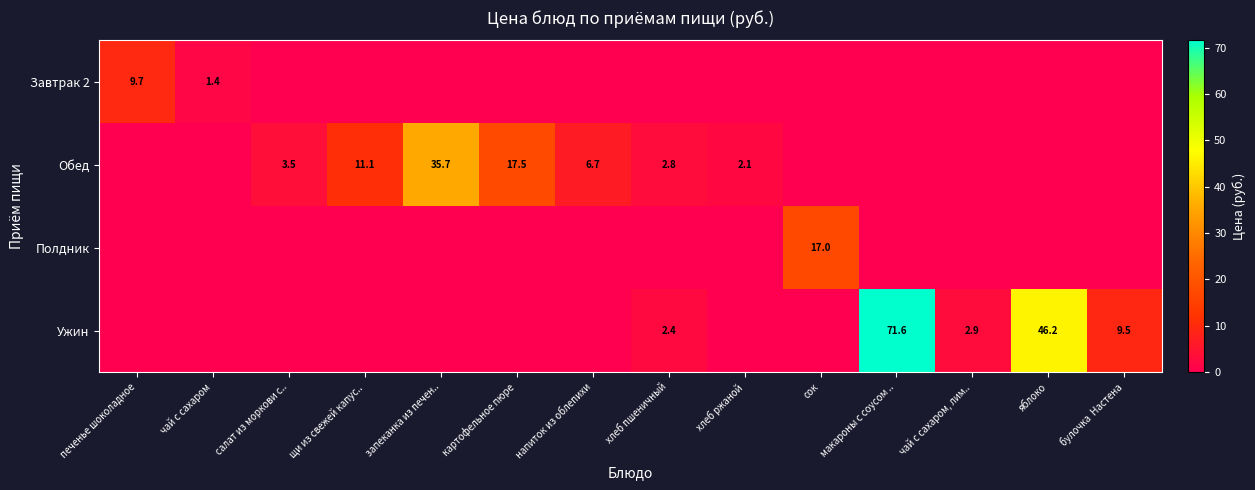

How many distinct data groups are displayed?

4